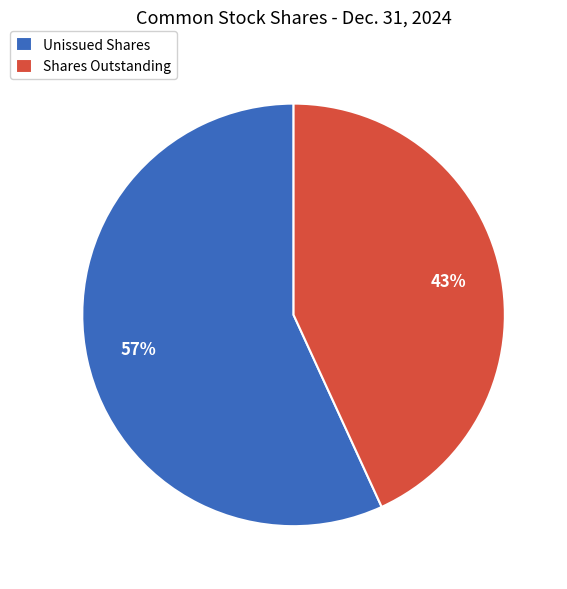

Is the sum of Unissued Shares and Shares Outstanding greater than half?

Yes